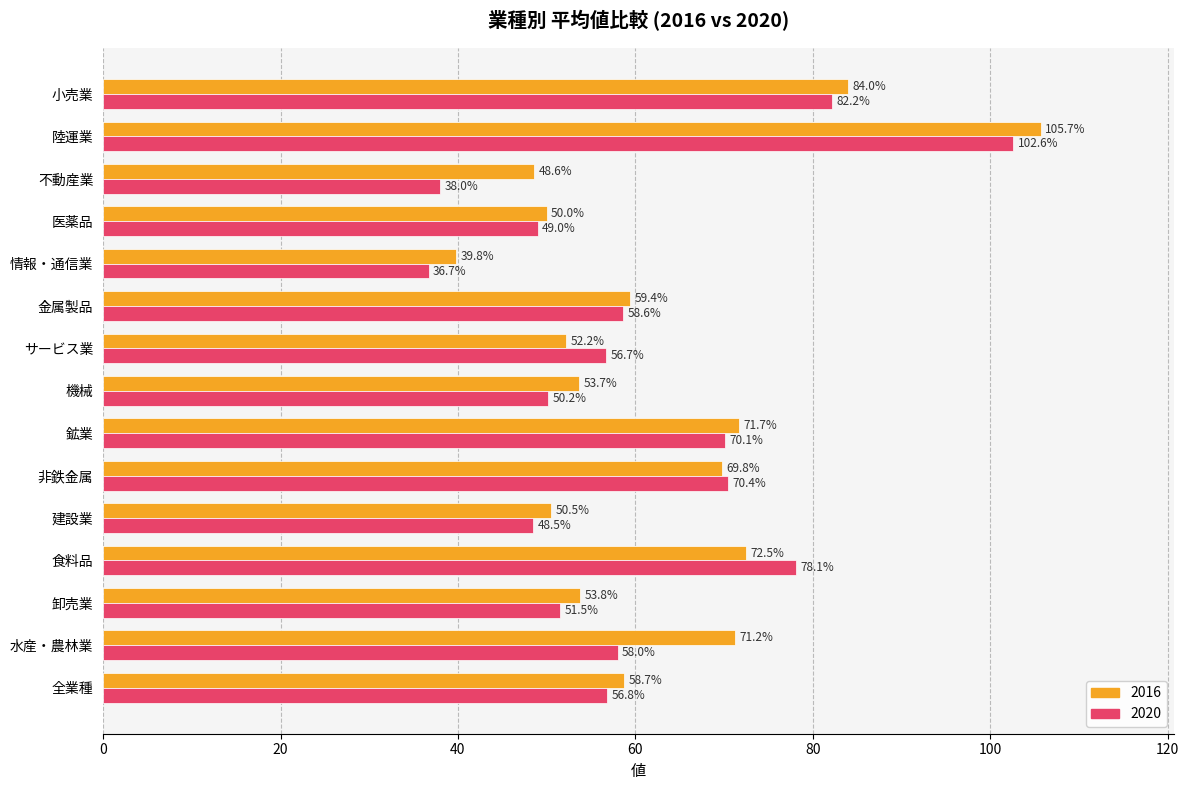

What is the greatest value displayed?

105.7